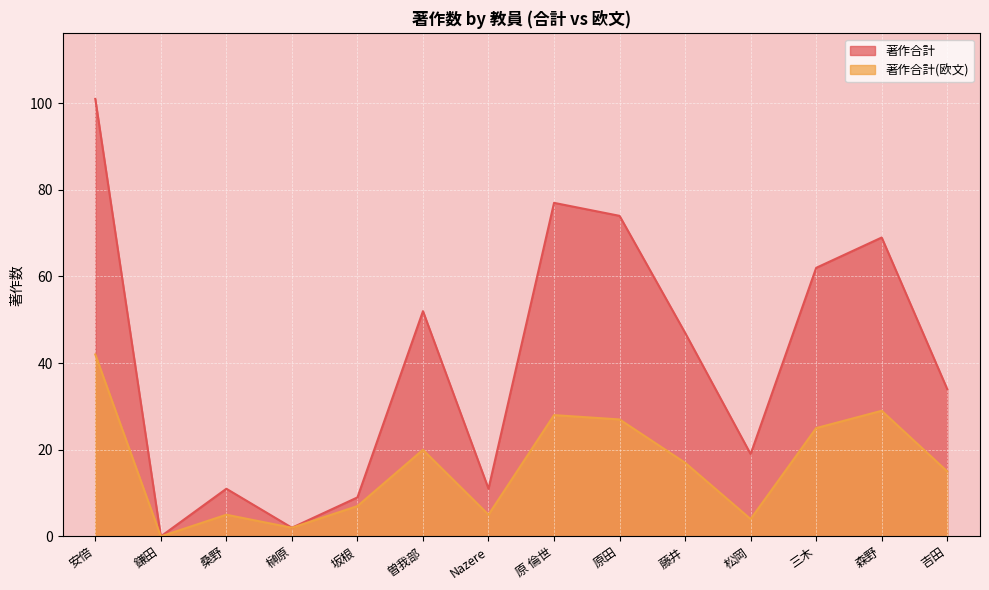

How many data points does each series have?

14